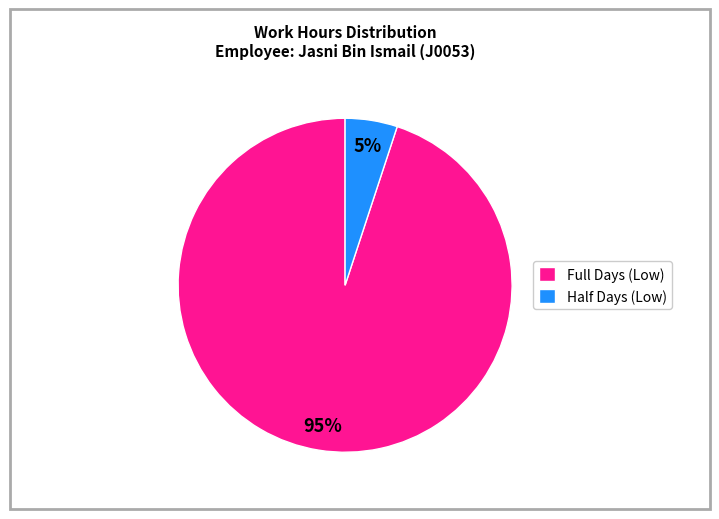

Between Full Days (Low) and Half Days (Low), which is larger?

Full Days (Low)